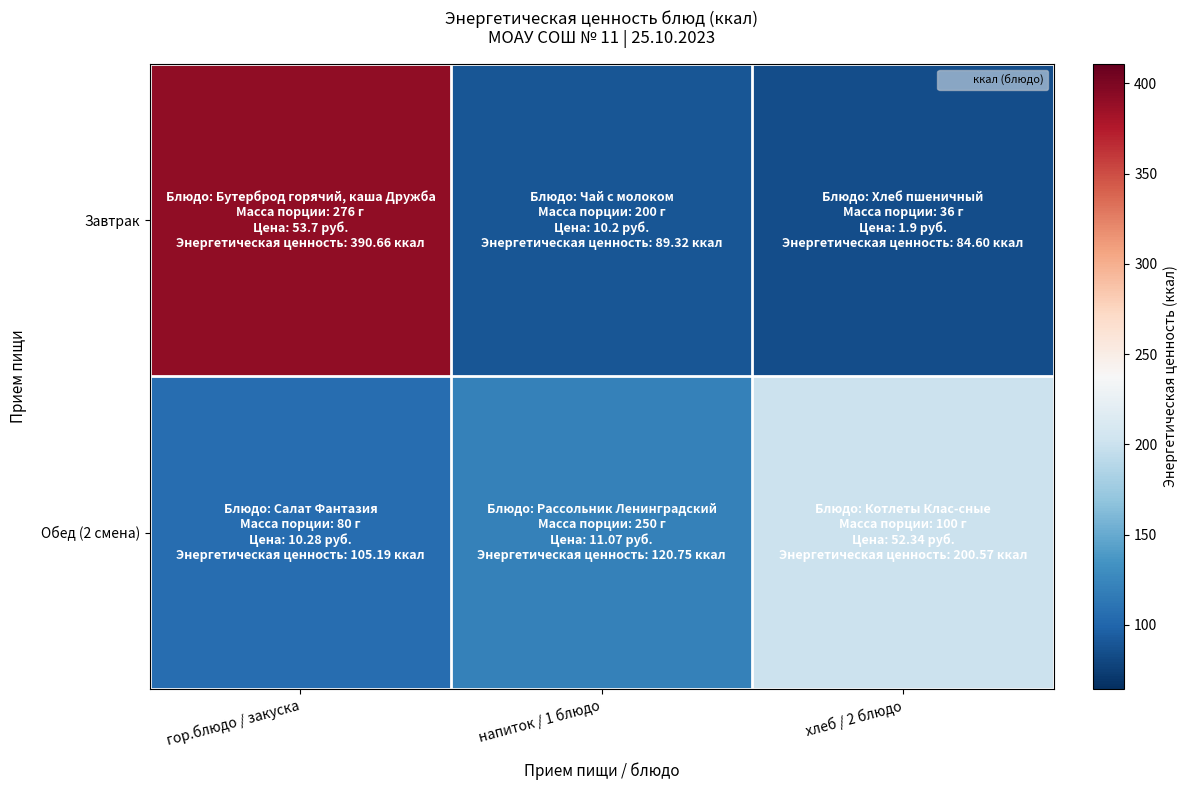

Which series has the largest range (max minus min)?

Завтрак